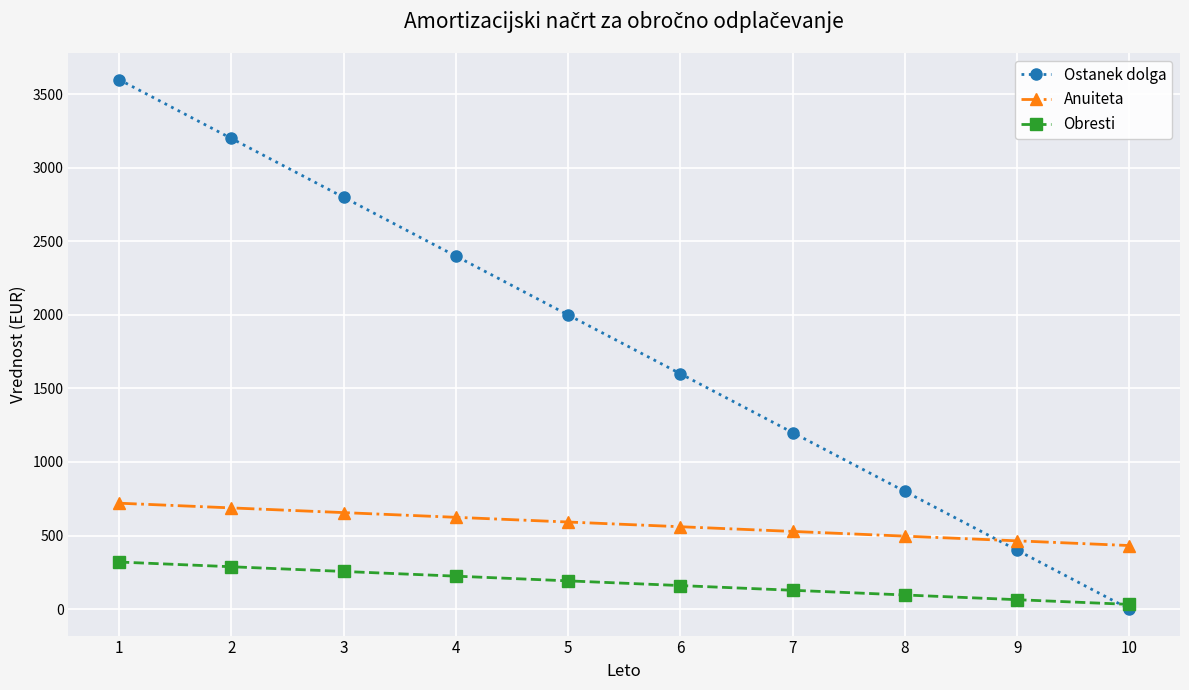

Which series has the largest range (max minus min)?

Ostanek dolga